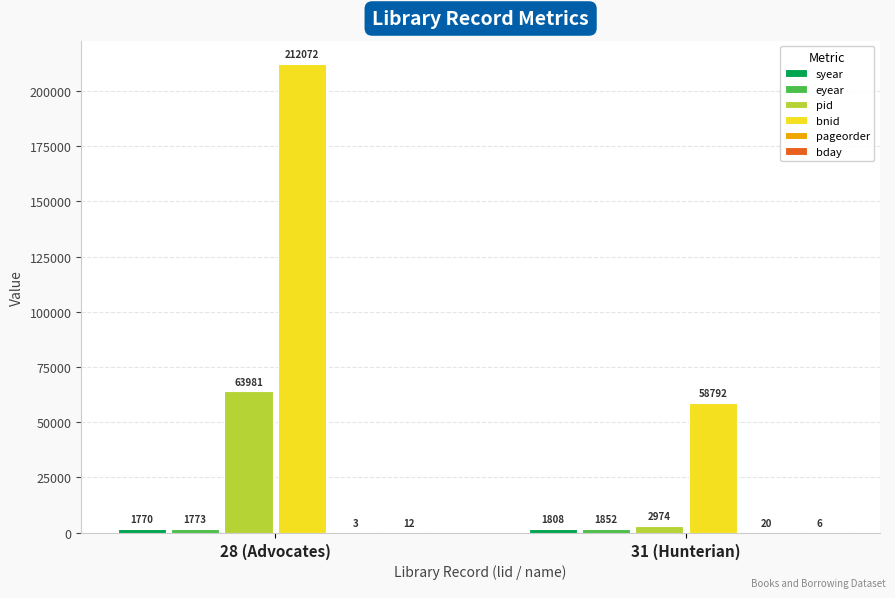

What is the sum of all pid values?

66955